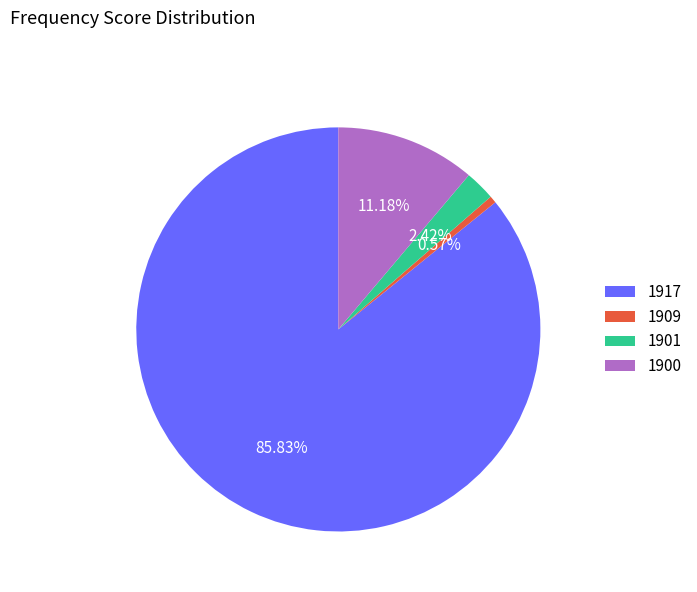

The 1900 slice represents 1% of the pie. True or false?

False